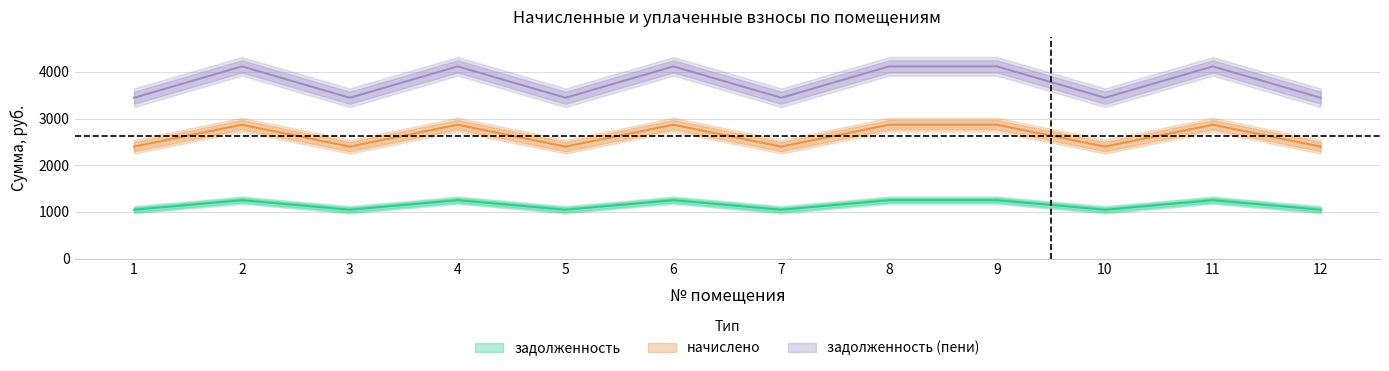

What value does the задолженность series have at 5?

1046.1